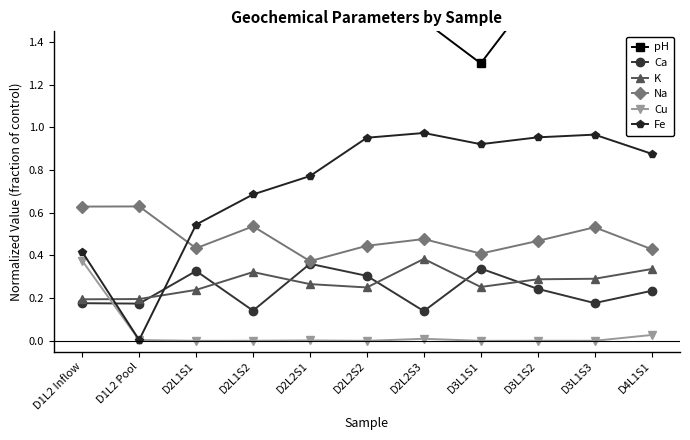

Rank the series at D2L2S1 from lowest to highest value.

Cu, K, Ca, Na, Fe, pH